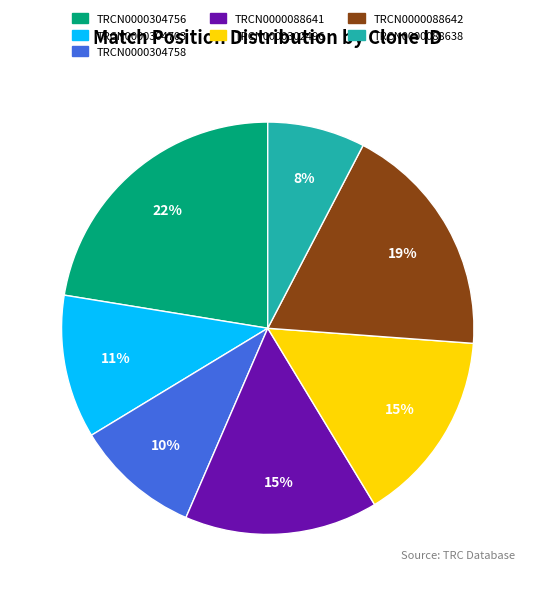

Which slice is the largest?

TRCN0000304756